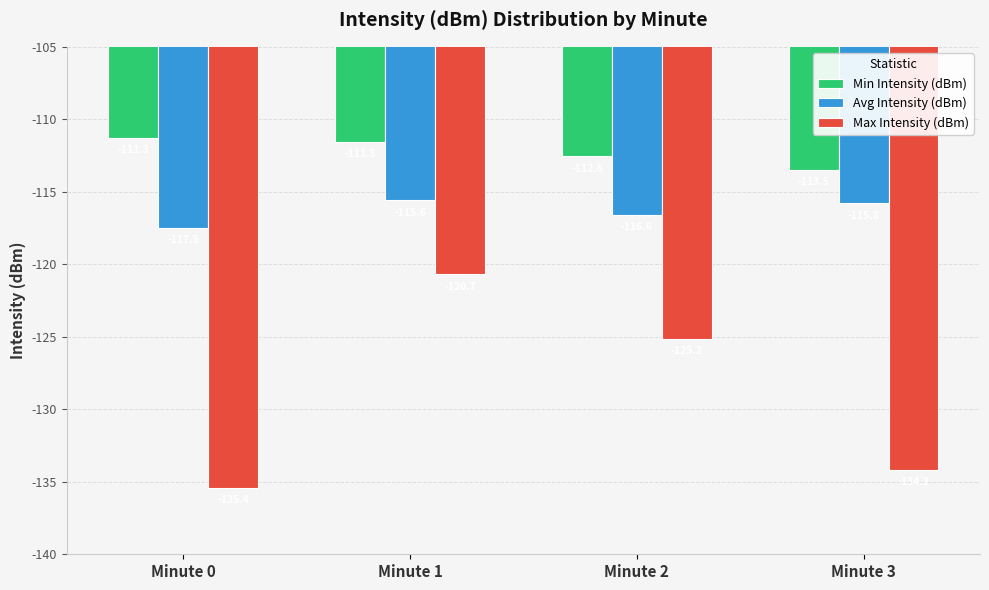

Which series has the largest total across all categories?

Min Intensity (dBm)